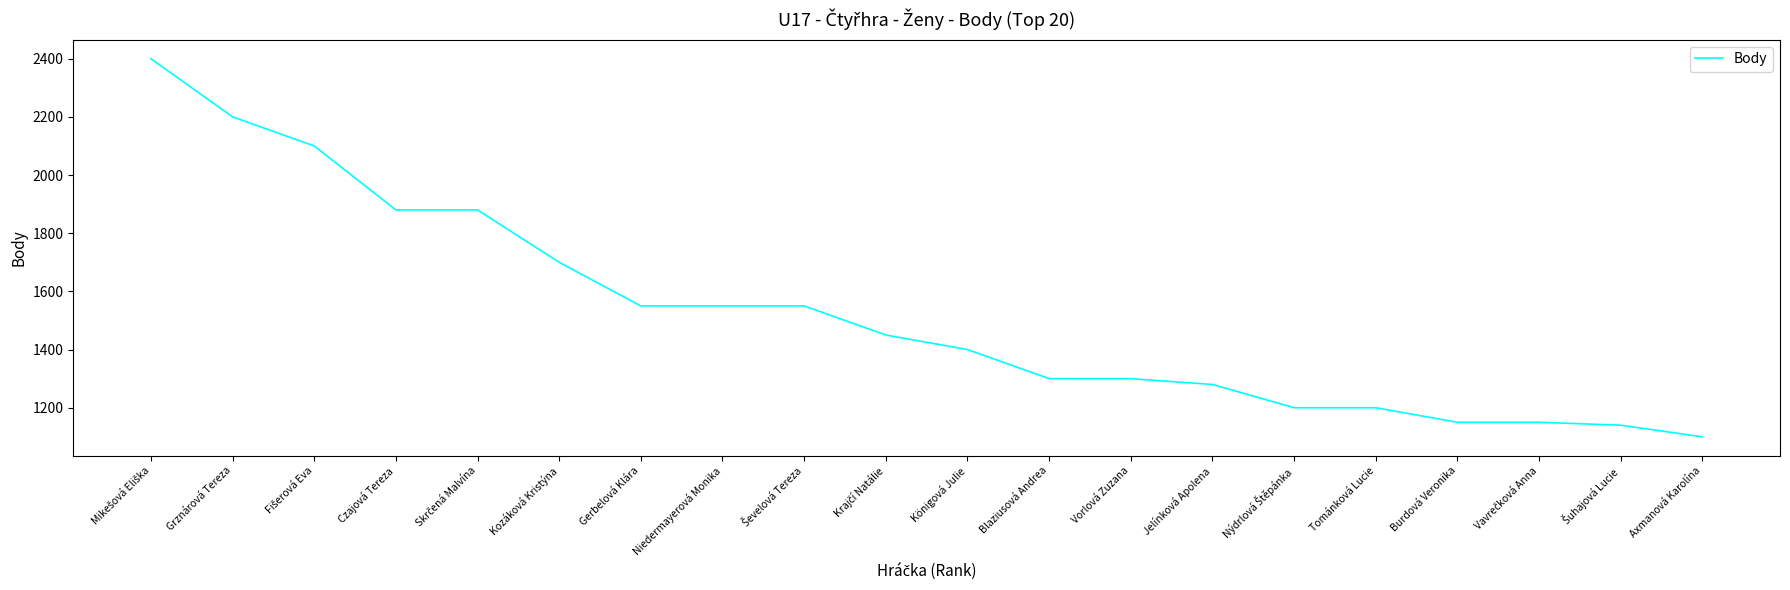

What is the difference between the values at Czajová Tereza and Tománková Lucie?

680